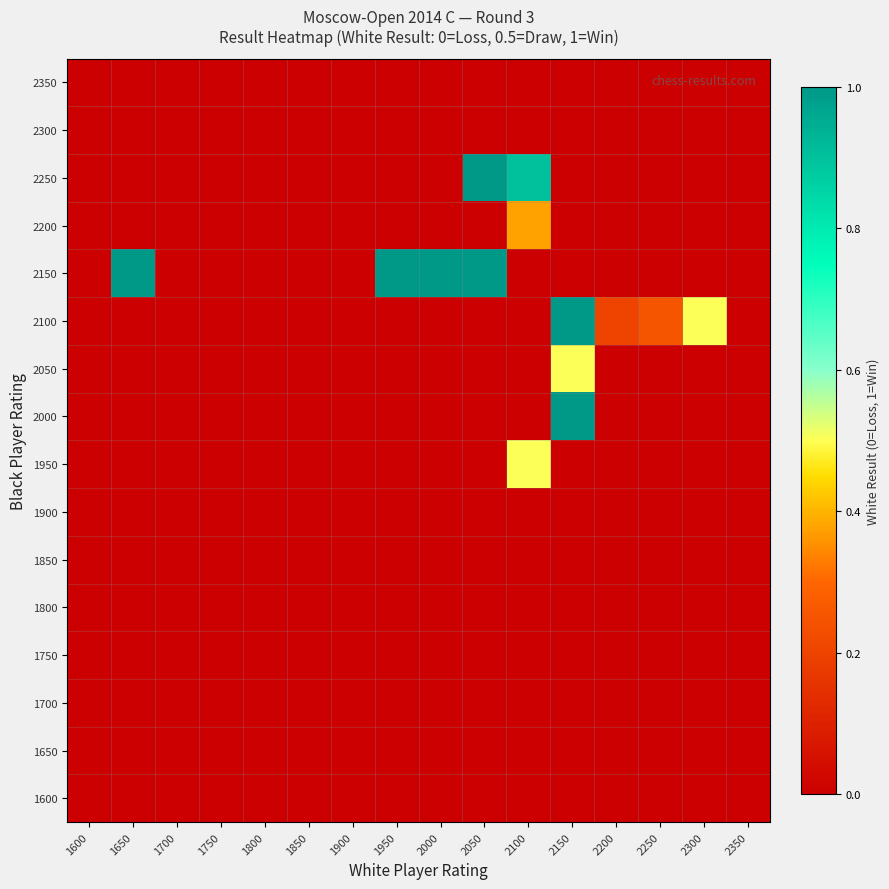

Between 1650 and 1900, which series saw the biggest shift?

2150